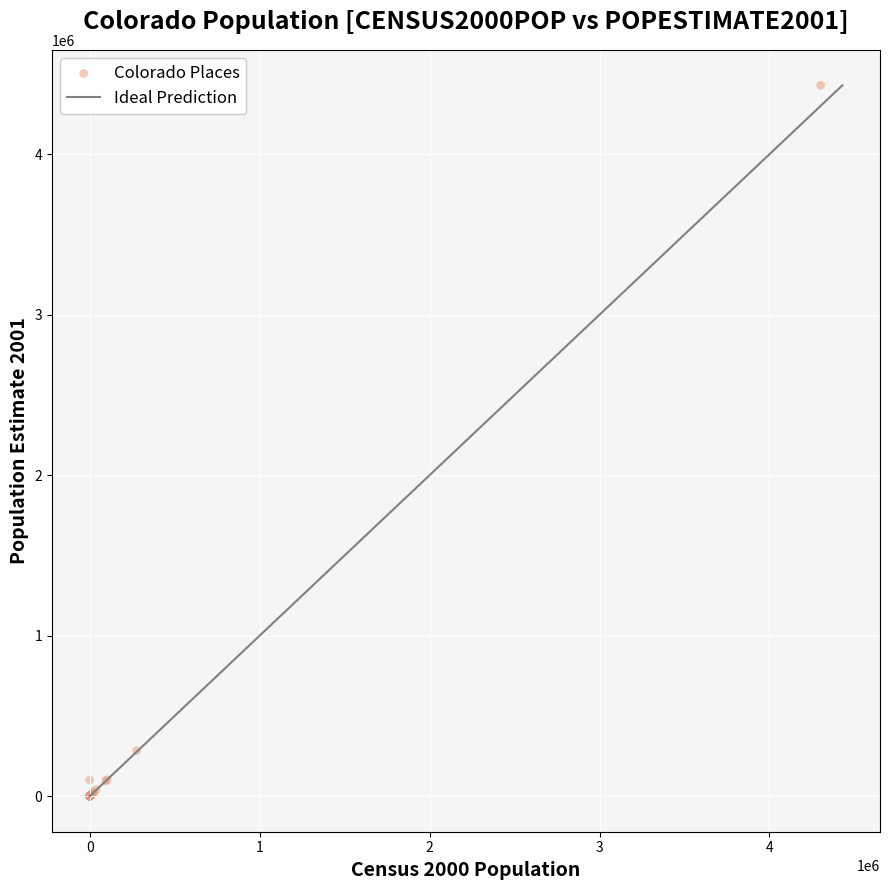

What Y value in the scatter plot is closest to 2214400?

284239